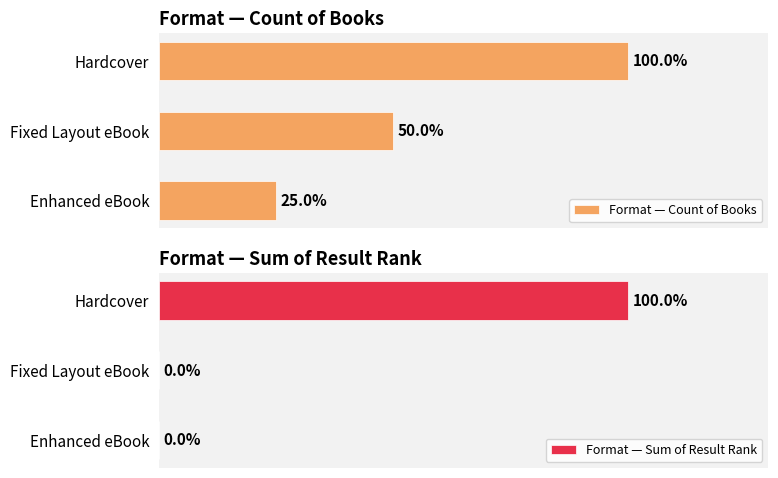

What is the approximate value of Format — Count of Books at 0, to the nearest 5?

100